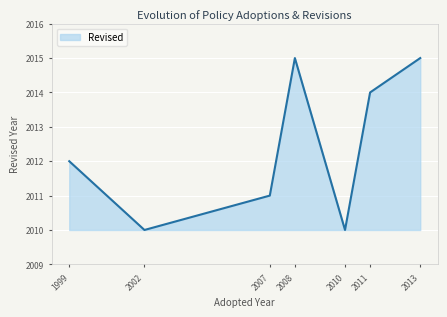

What is the change in value from 2007 to 2013?

+4